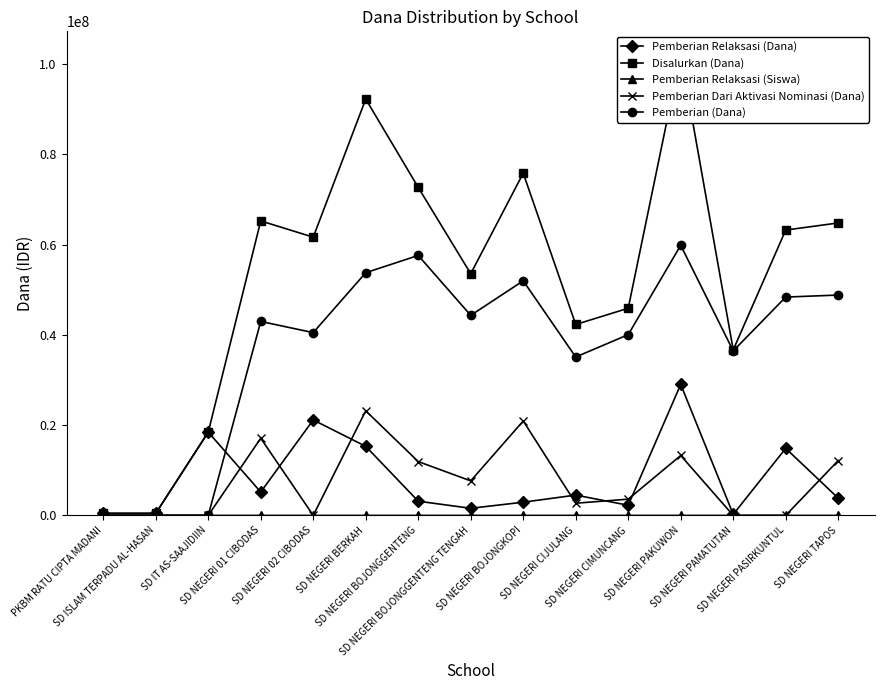

Between SD NEGERI CIJULANG and SD NEGERI PAMATUTAN, which series saw the biggest shift?

Disalurkan (Dana)